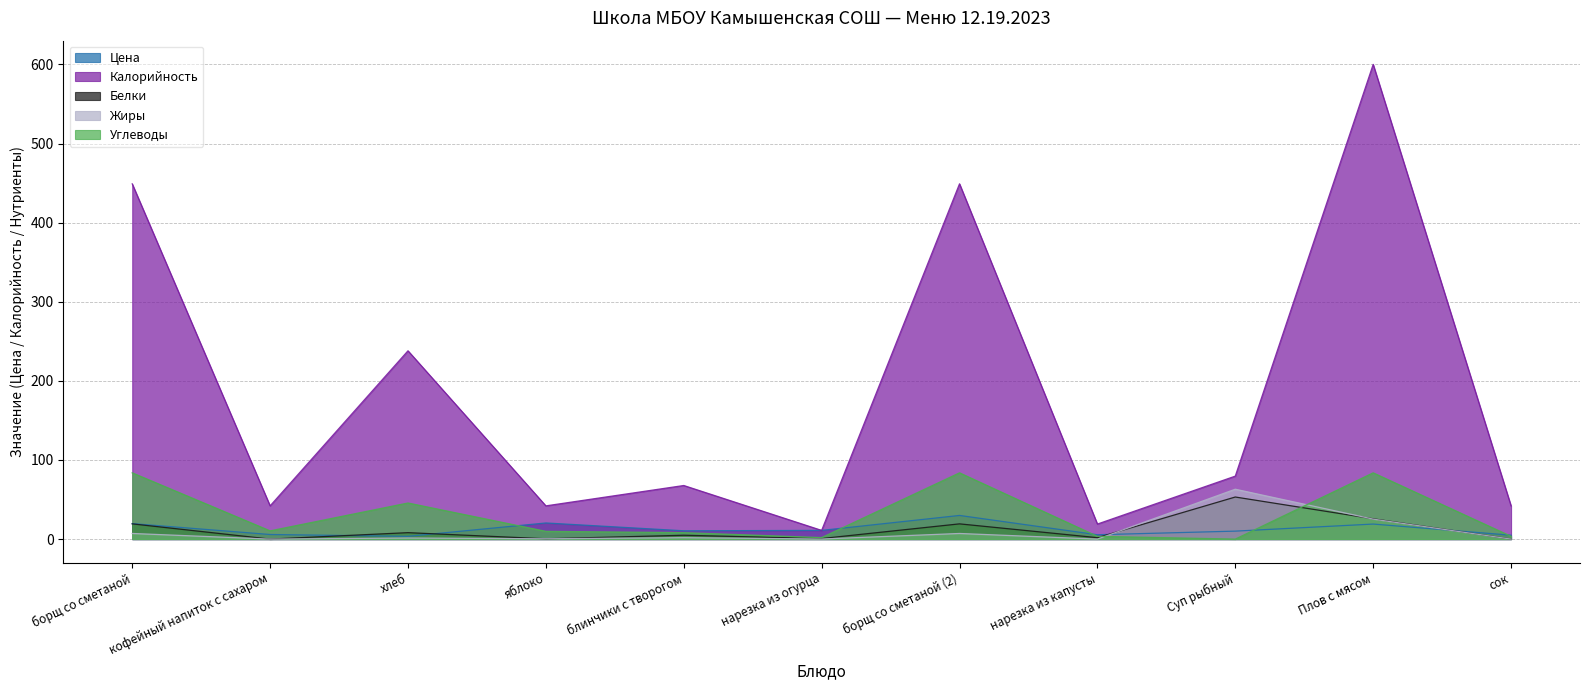

How many lines are shown in the chart?

5